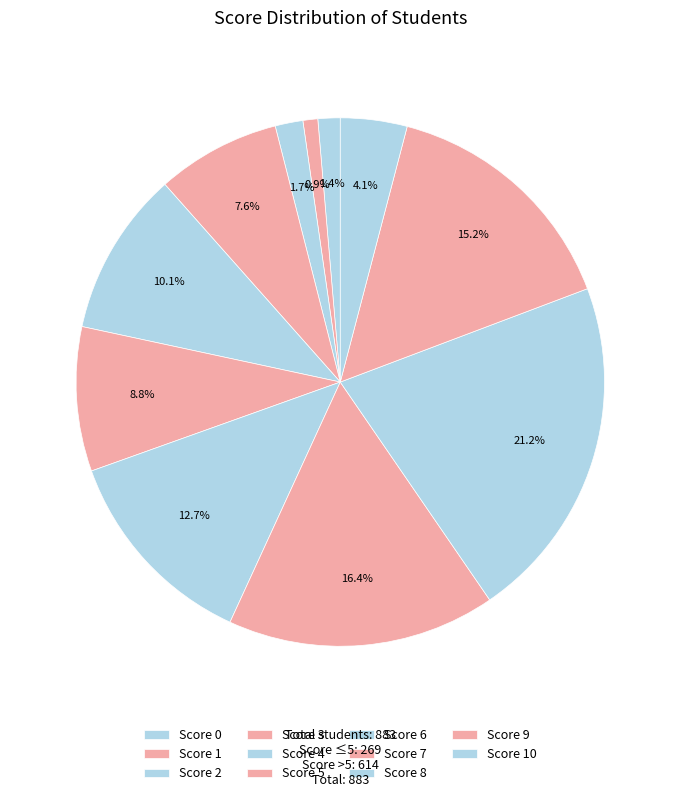

Is it true that Score 10 is 10% of the pie?

False